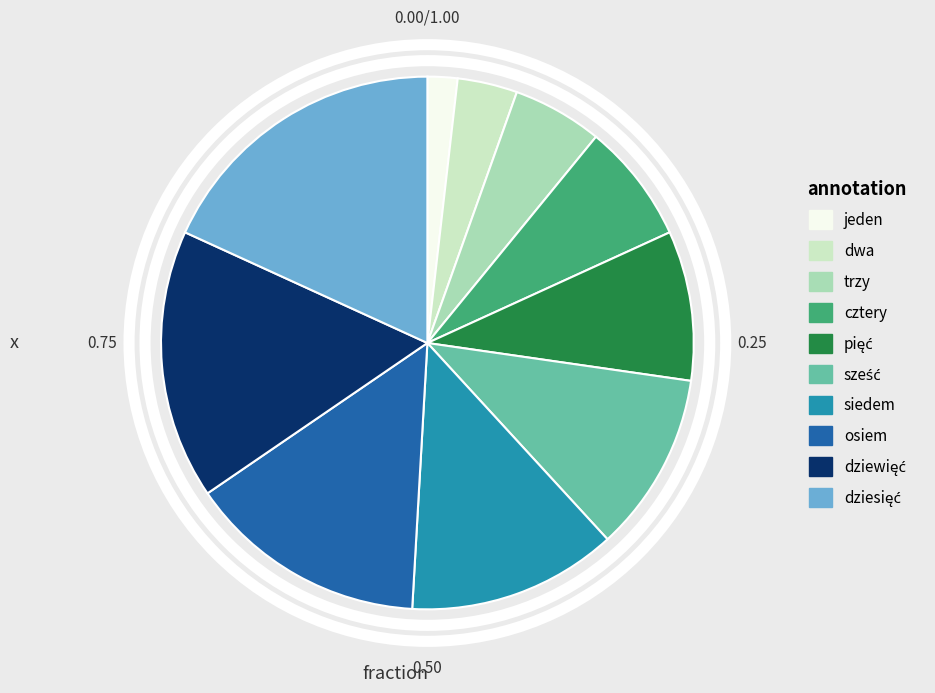

Which category has the smallest portion of the pie?

jeden